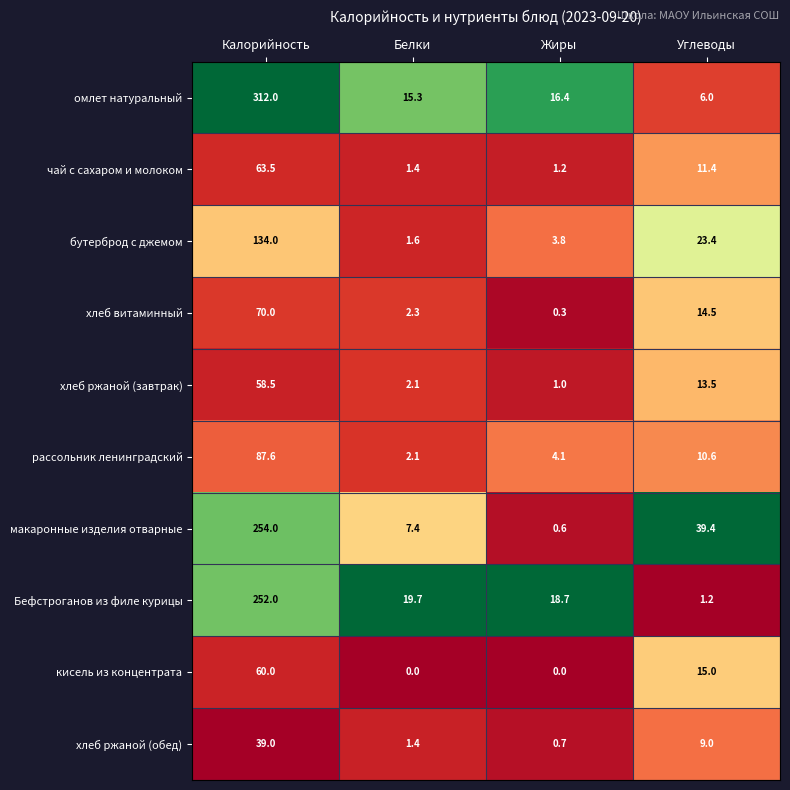

True or false: Бефстроганов из филе курицы has a value of 252.0 at Калорийность.

True